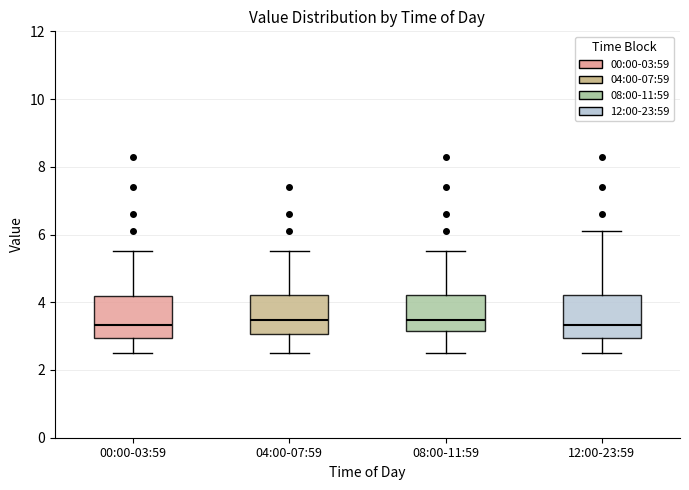

Where is the upper edge of the box for 08:00-11:59 on the y-axis? The values are not printed on the chart, so give them approximately, as read against the axis.

4.2